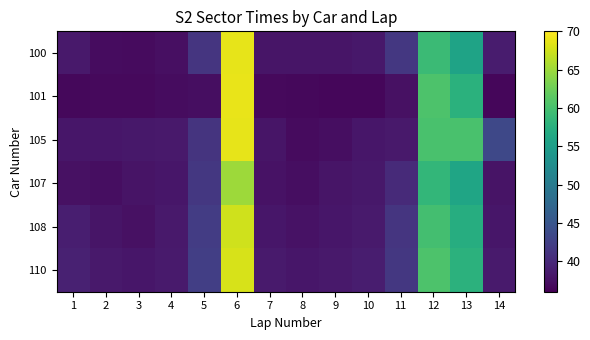

At how many categories does at least one series exceed 52?

3